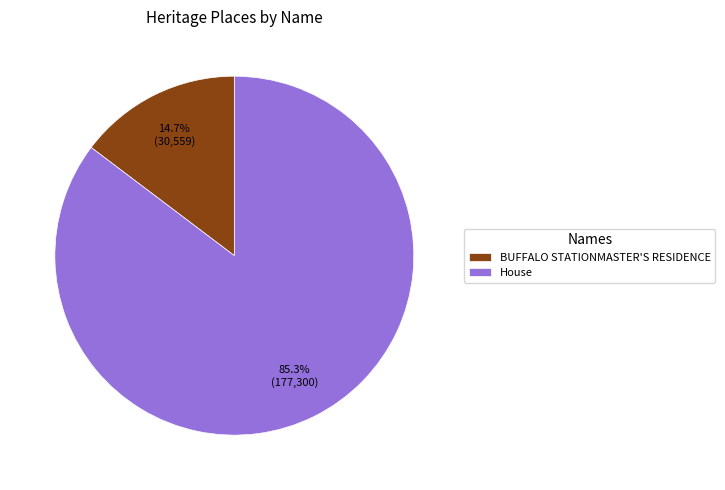

Between House and BUFFALO STATIONMASTER'S RESIDENCE, which is larger?

House